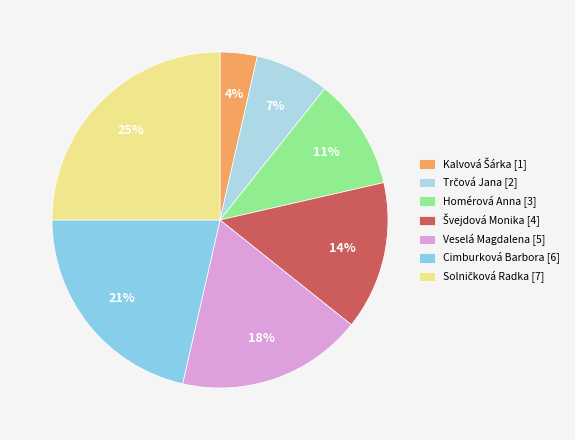

Which category has the smallest portion of the pie?

Kalvová Šárka [1]